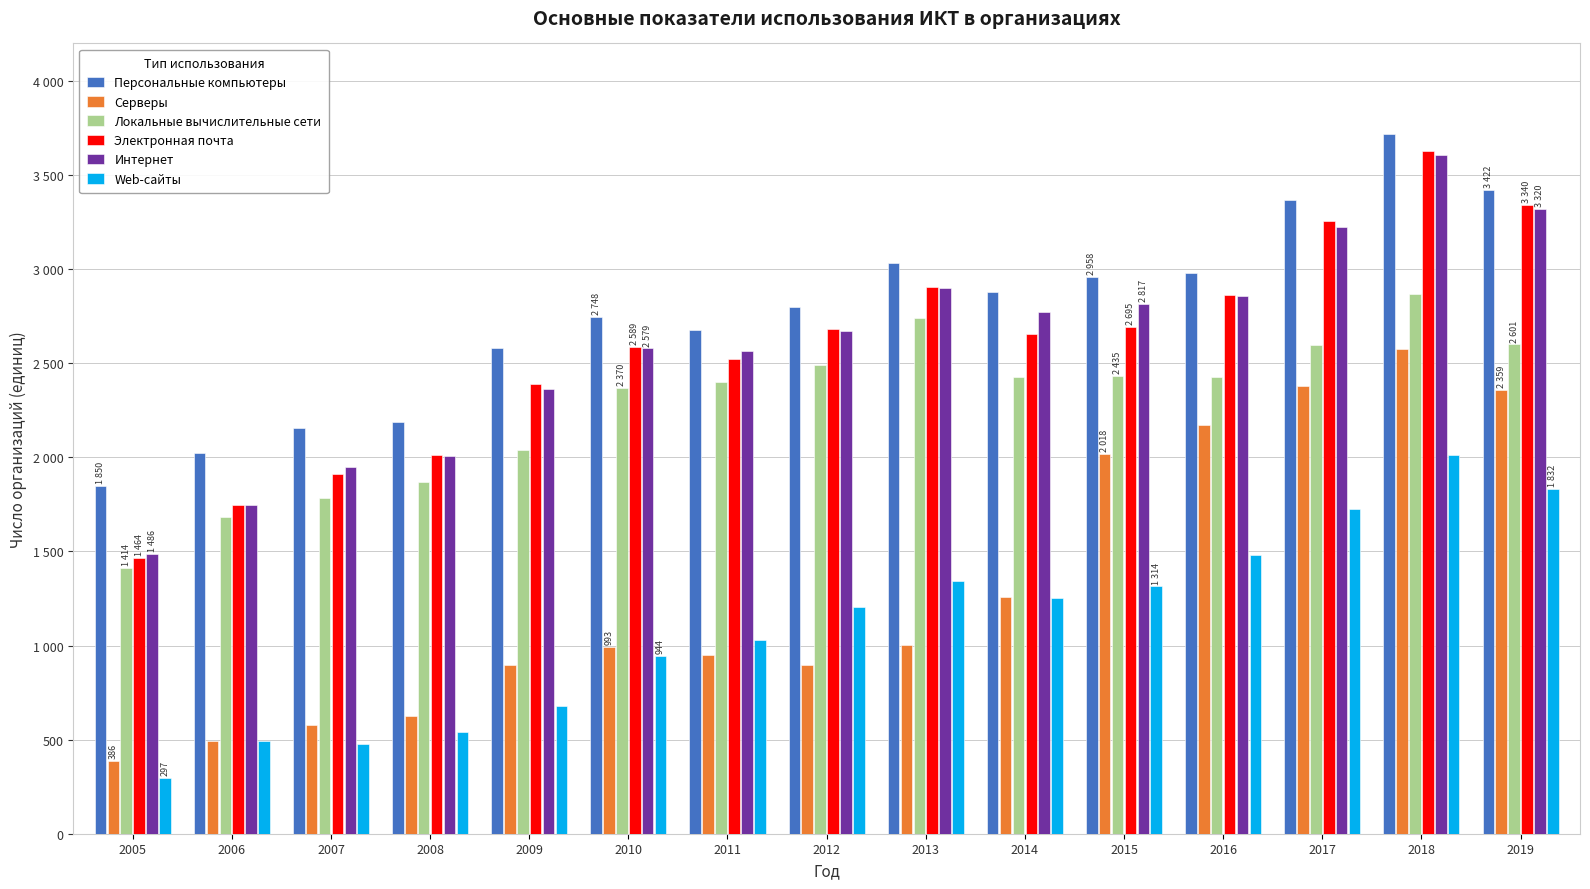

What are all the series names shown in the legend?

Персональные компьютеры, Серверы, Локальные вычислительные сети, Электронная почта, Интернет, Web-сайты